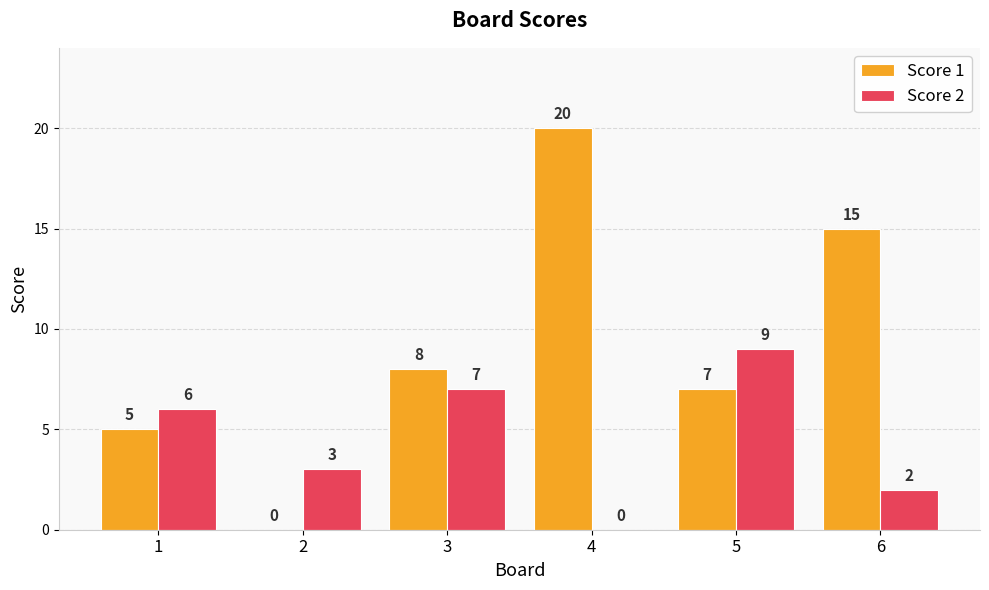

Which series changed the most between 2 and 4?

Score 1